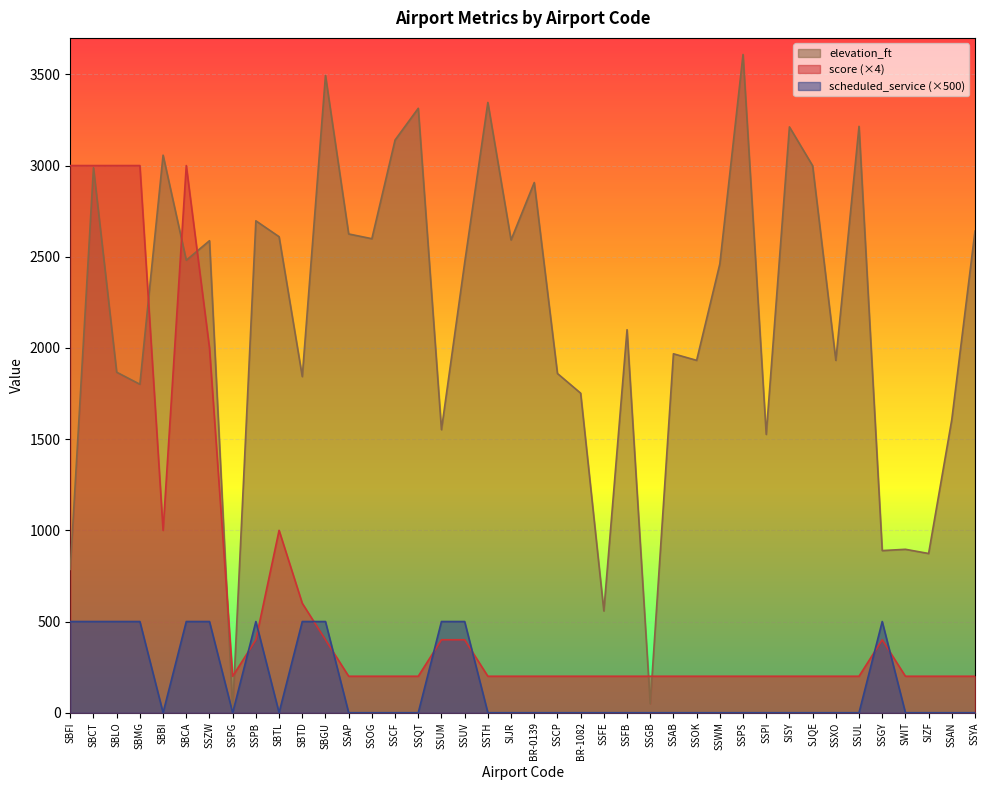

How many lines are shown in the chart?

3